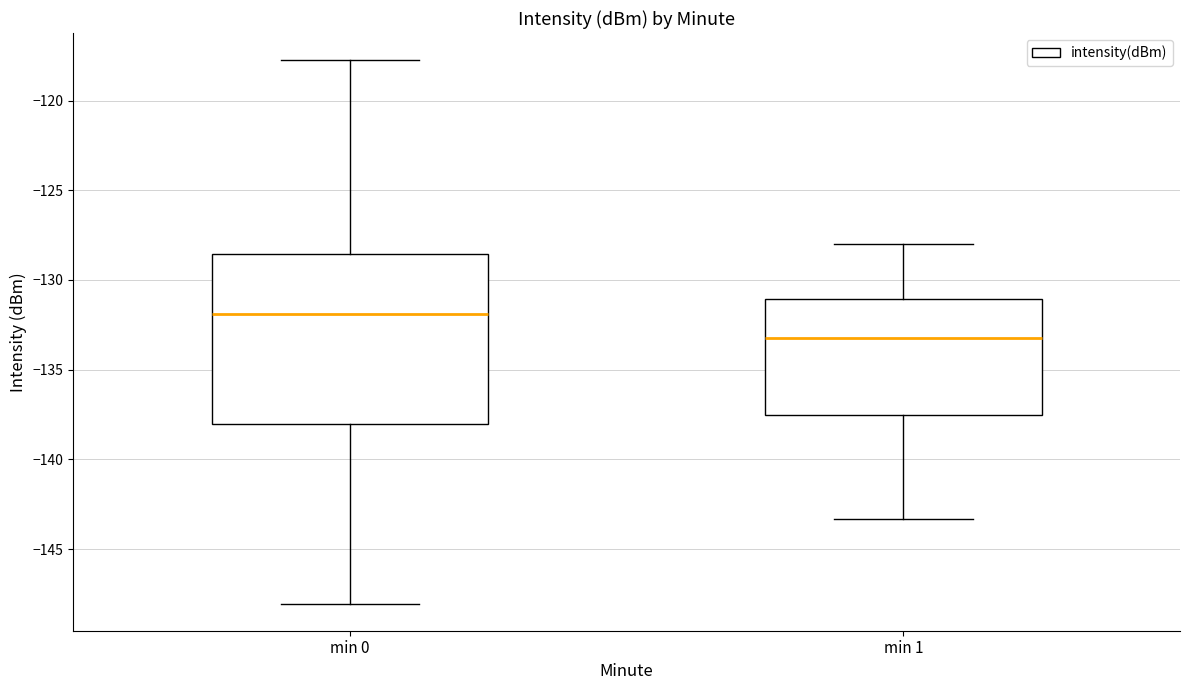

Where is the lower edge of the box for min 0 on the y-axis? The values are not printed on the chart, so give them approximately, as read against the axis.

-138.0